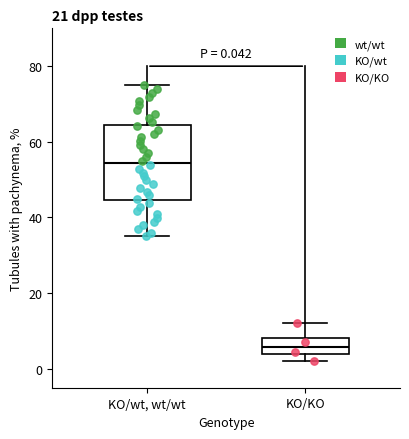

Comparing the boxes themselves (not the whiskers), which one is the tallest?

KO/wt, wt/wt